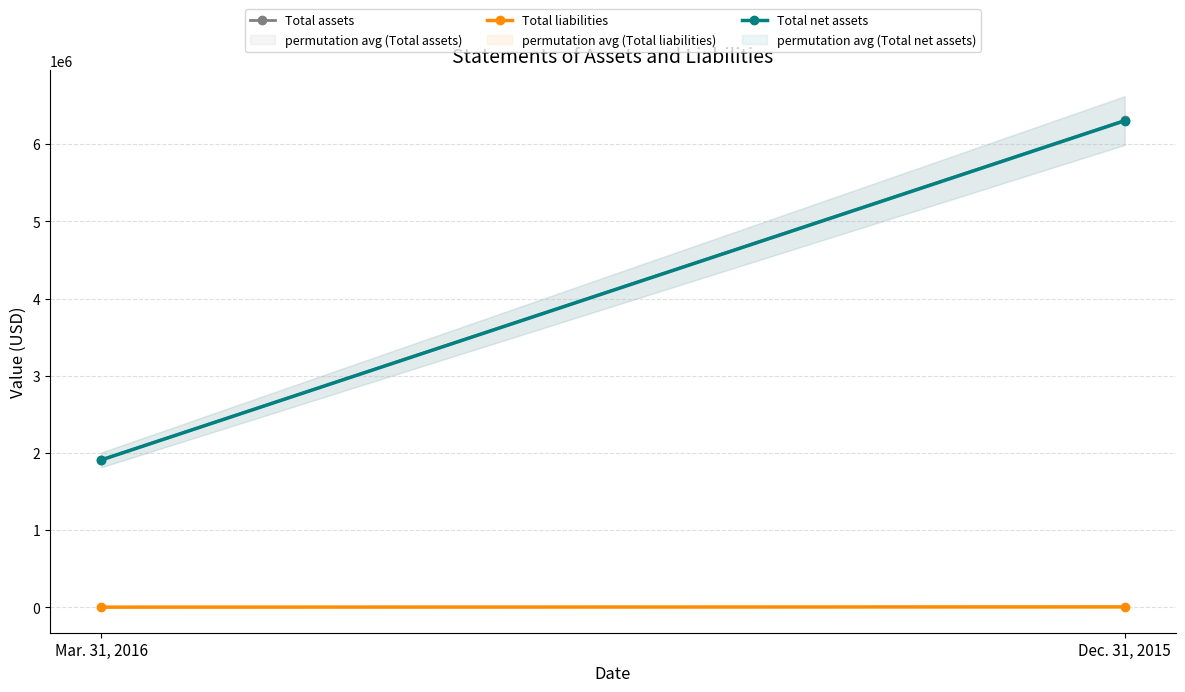

What is the value of the Total liabilities point at the 1st from the left?

2085